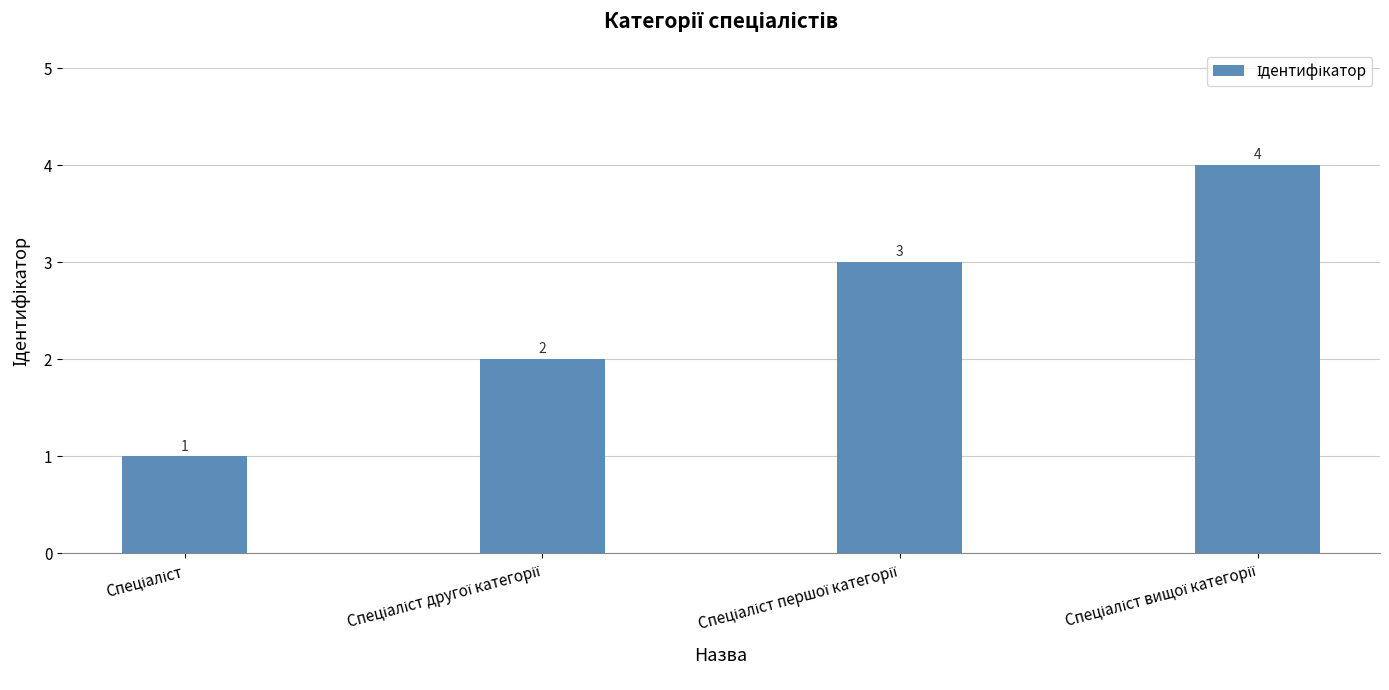

What is the difference between the maximum and minimum values?

3